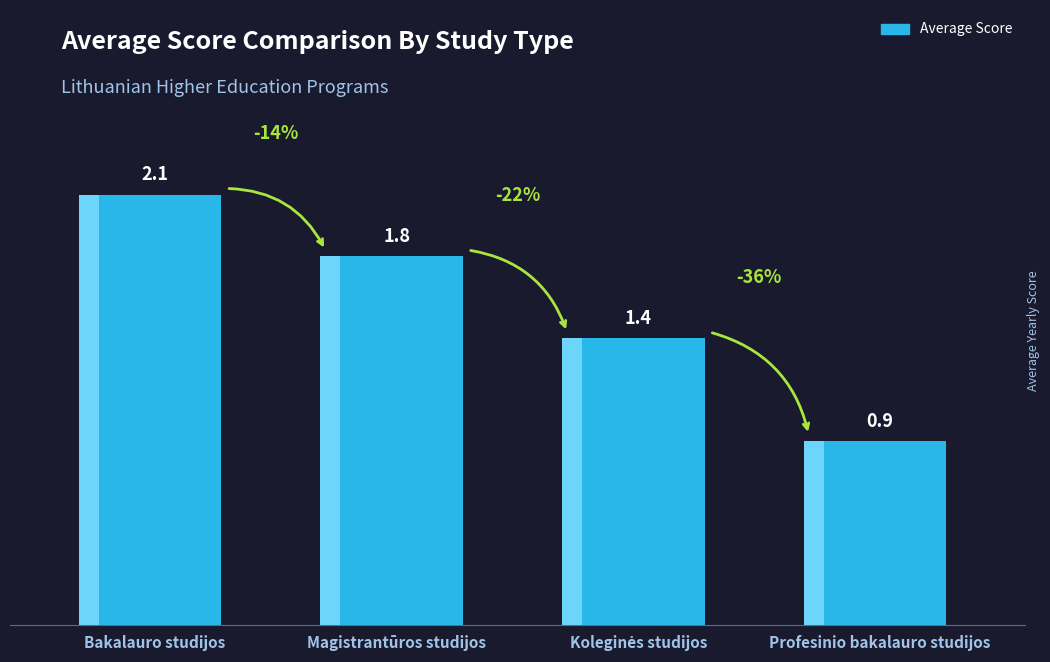

Where is the data nearest to the value 1?

Profesinio bakalauro studijos